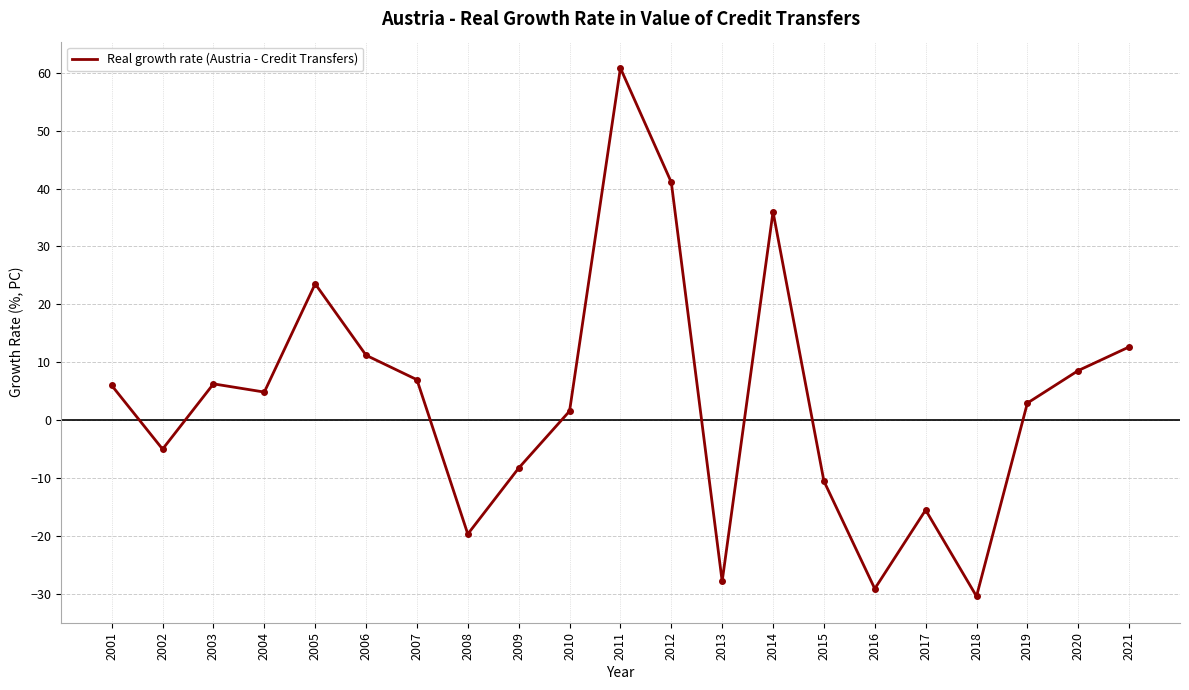

What value does the data have at 2003?

6.2